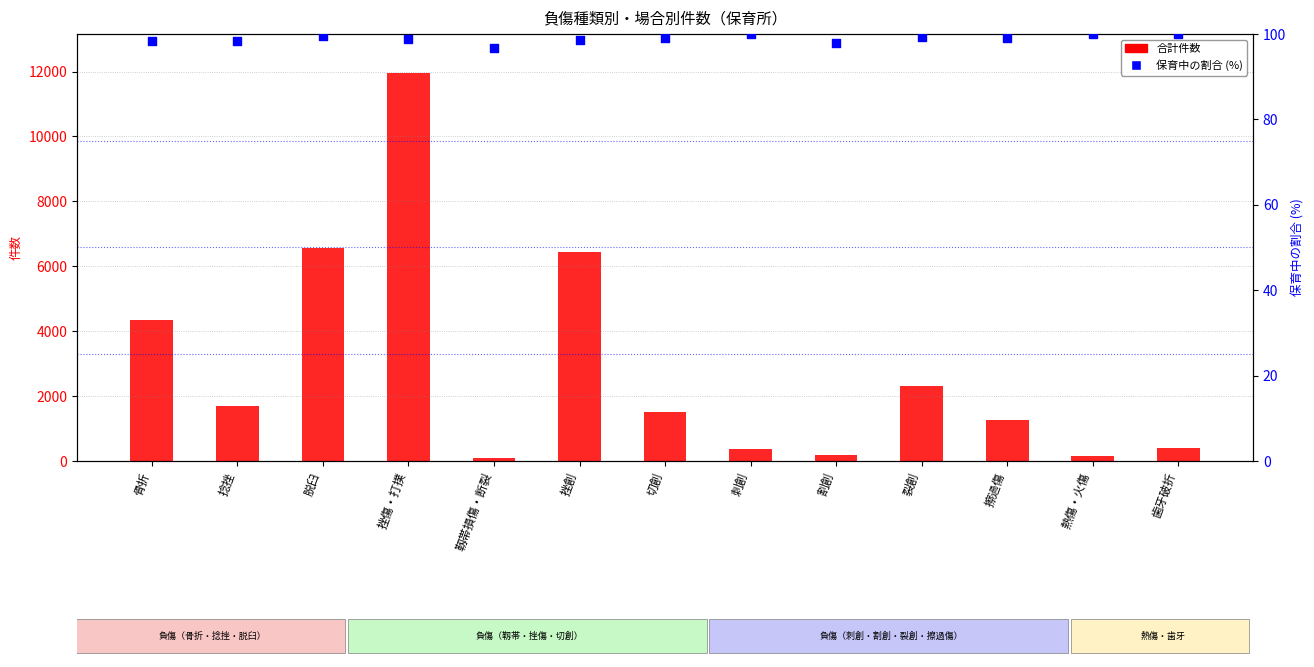

What is the total value across all series at 骨折?

4455.4